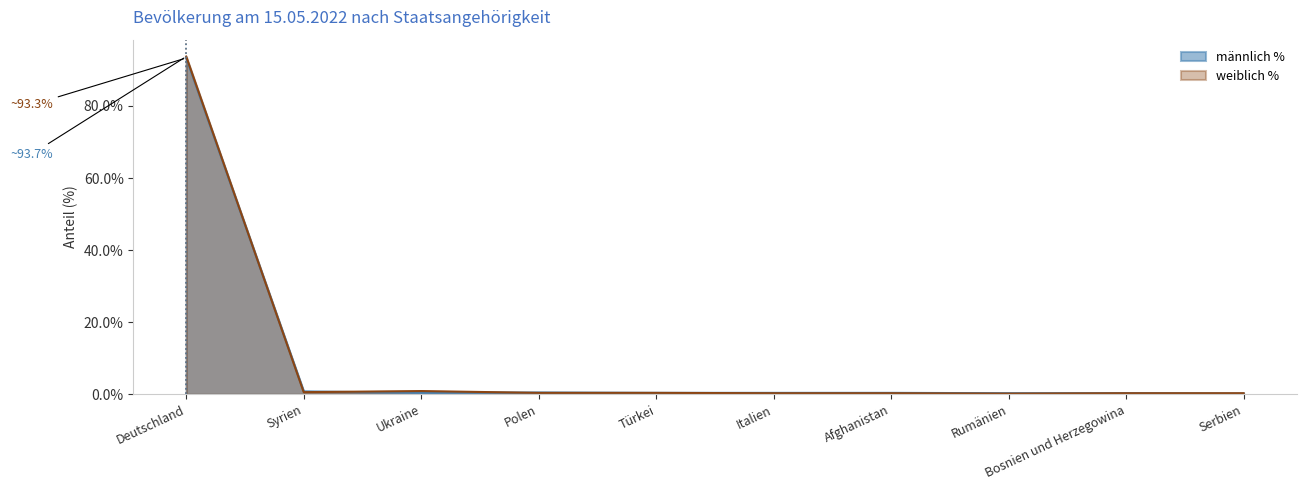

Reading right to left, what are all the values shown in this chart?

männlich %: 0.2	0.3	0.3	0.4	0.4	0.4	0.5	0.4	0.8	93.3
weiblich %: 0.3	0.3	0.2	0.3	0.3	0.4	0.4	0.9	0.6	93.7